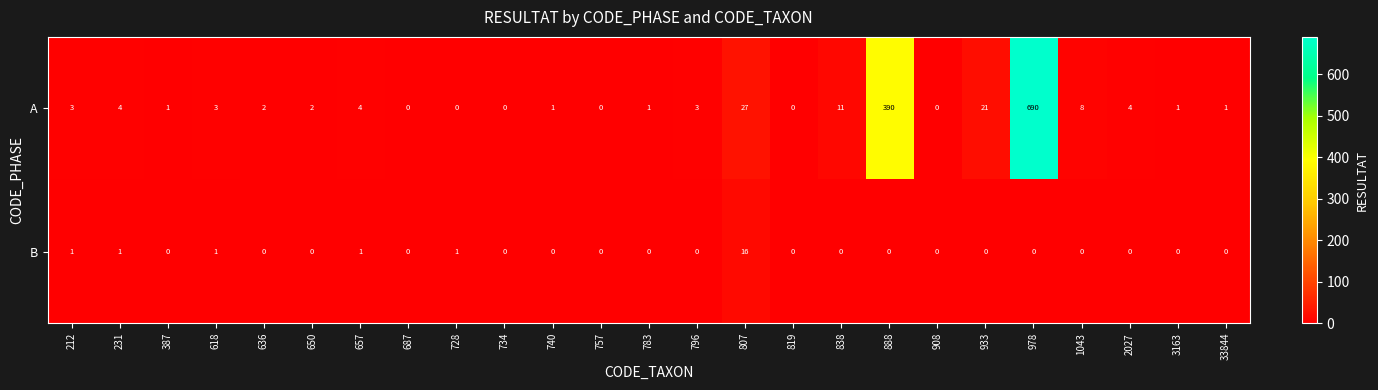

What is the difference between the highest and lowest values at 657?

3